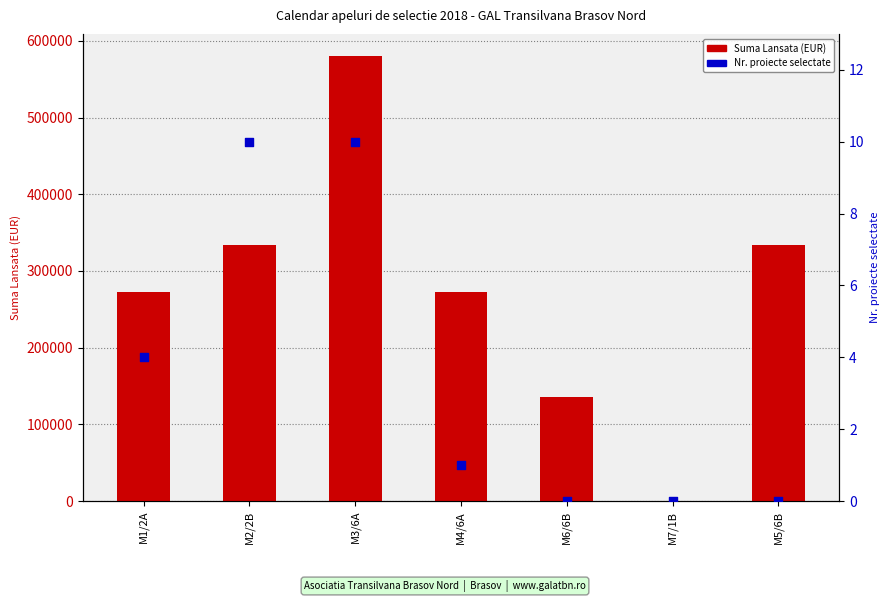

What is the total value across all series at M4/6A?

272721.0